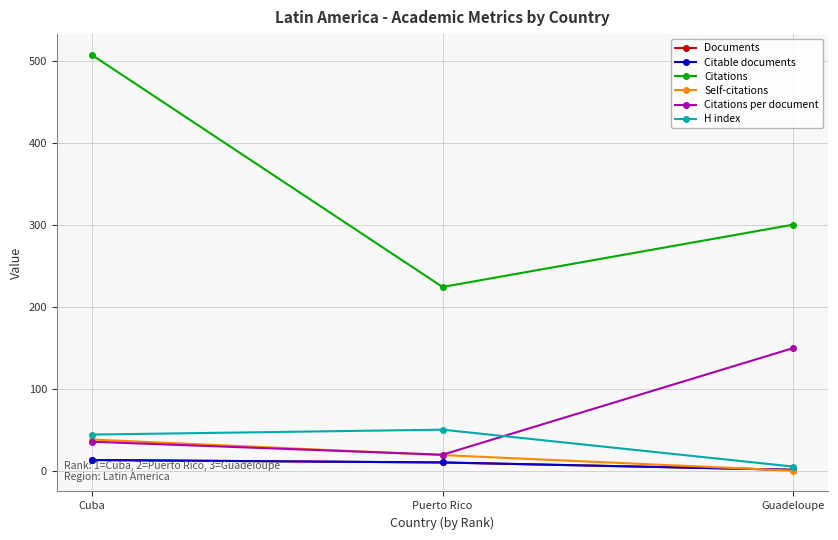

Which series has the largest total across all categories?

Citations